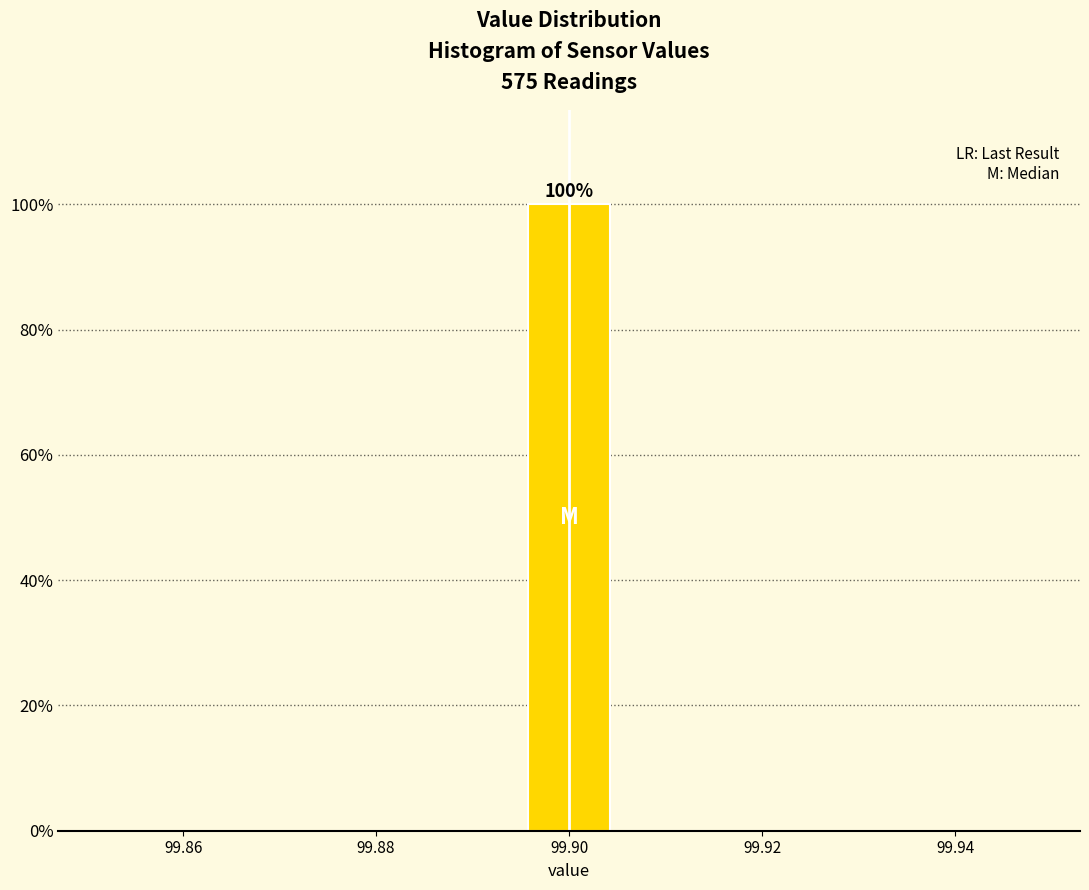

Over which range of the x-axis is the bar tallest?

99.895 to 99.905